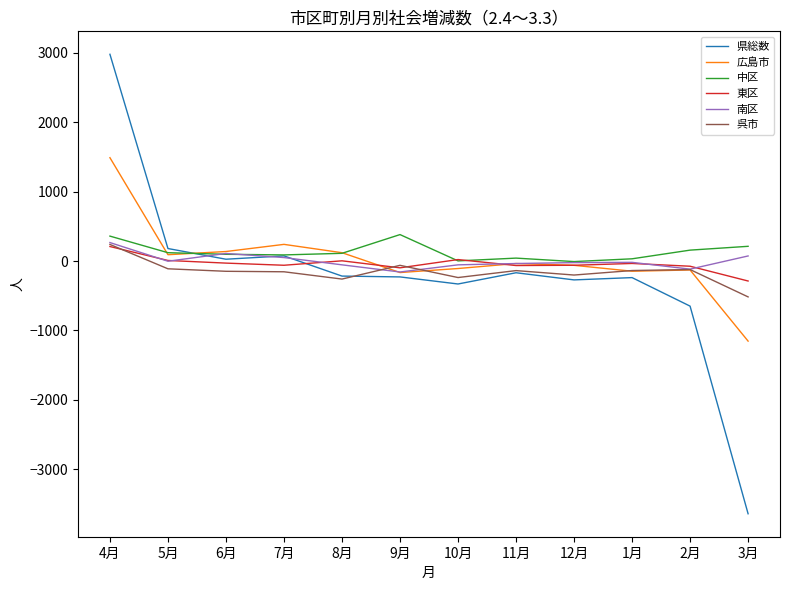

The value of 広島市 at 9月 is -166. True or false?

True